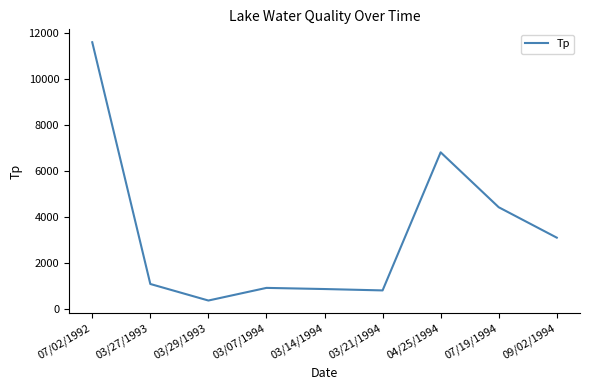

How many lines are shown in the chart?

1